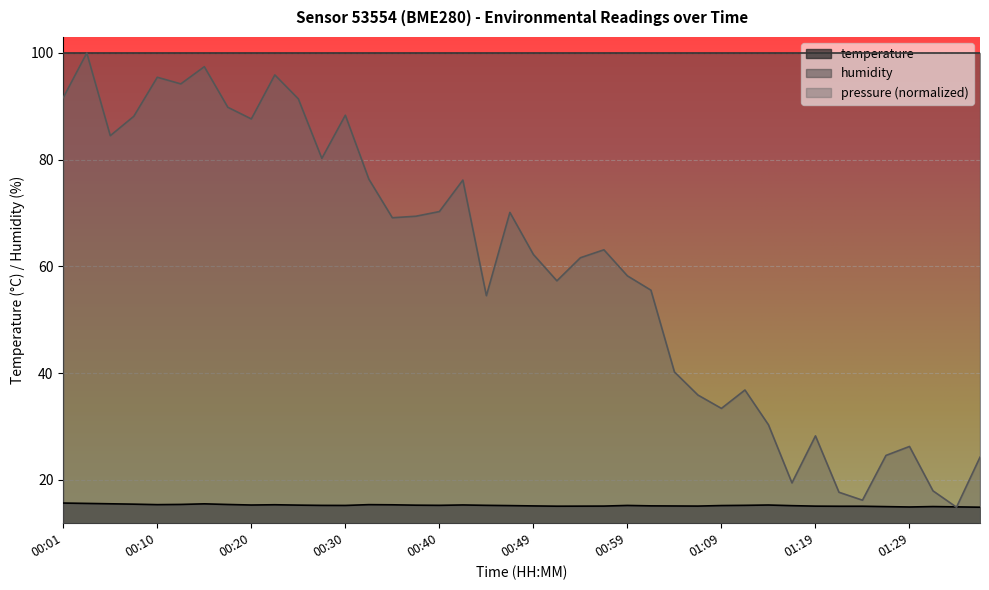

What is the change in value from 01:07 to 01:14?

+0.2